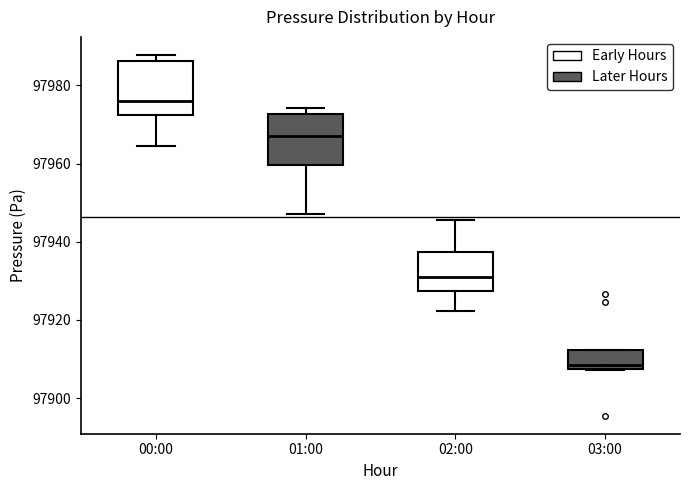

Where is the lower edge of the box for 00:00 on the y-axis? The values are not printed on the chart, so give them approximately, as read against the axis.

97972